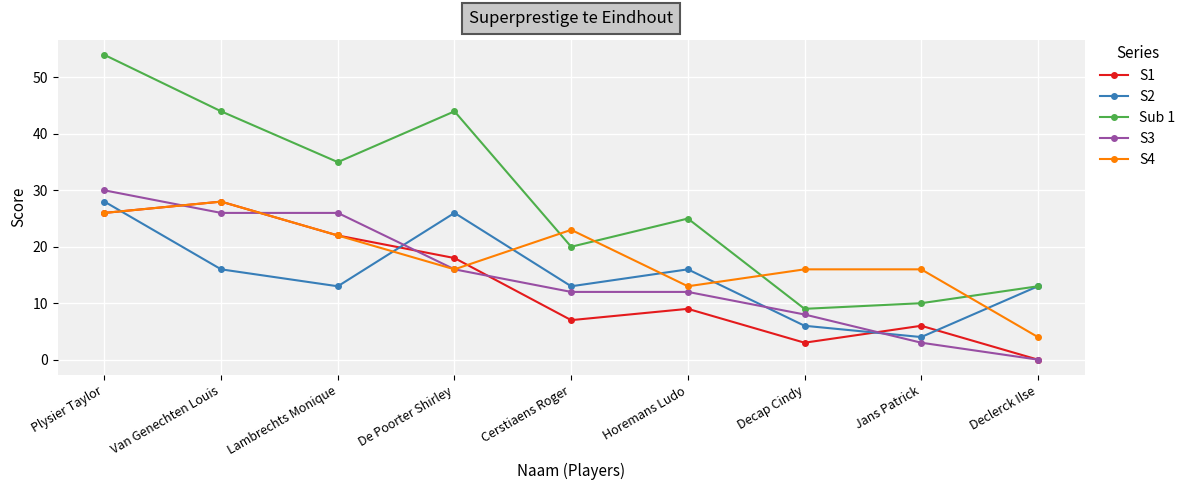

What is the spread (max minus min) of values at Horemans Ludo?

16